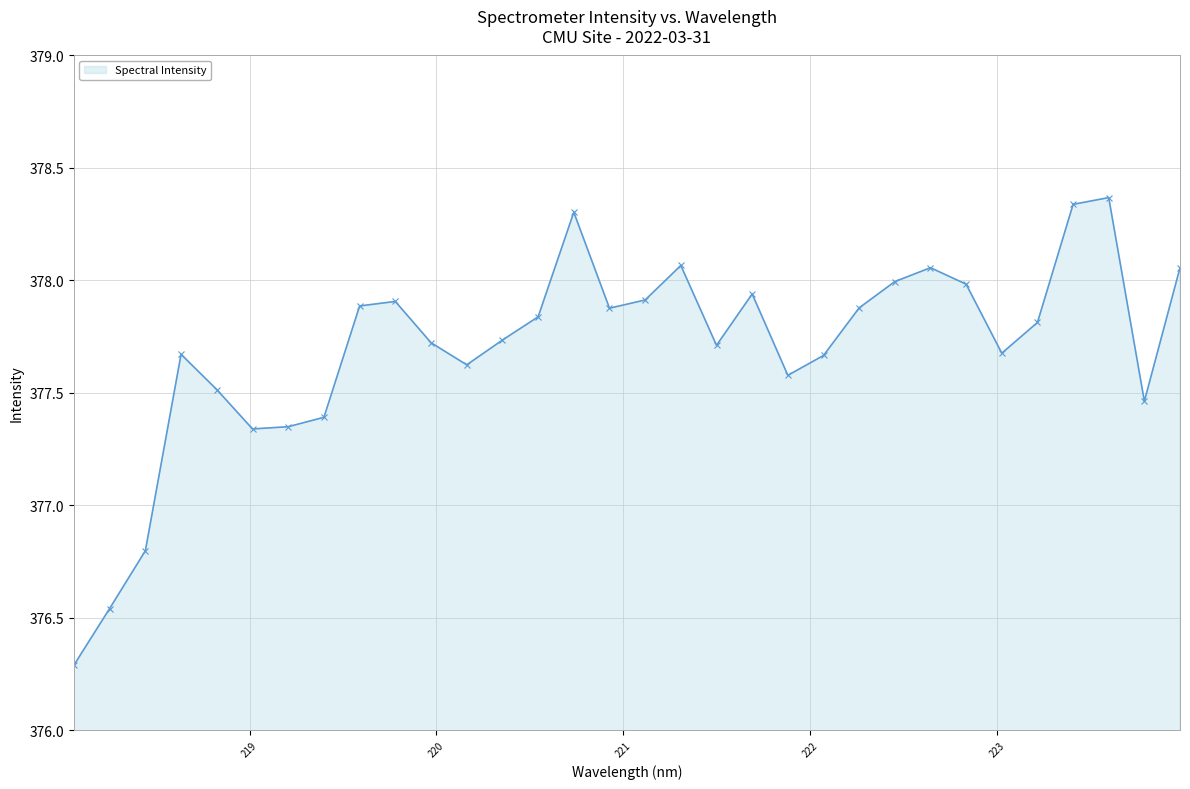

What is the smallest value displayed?

376.3